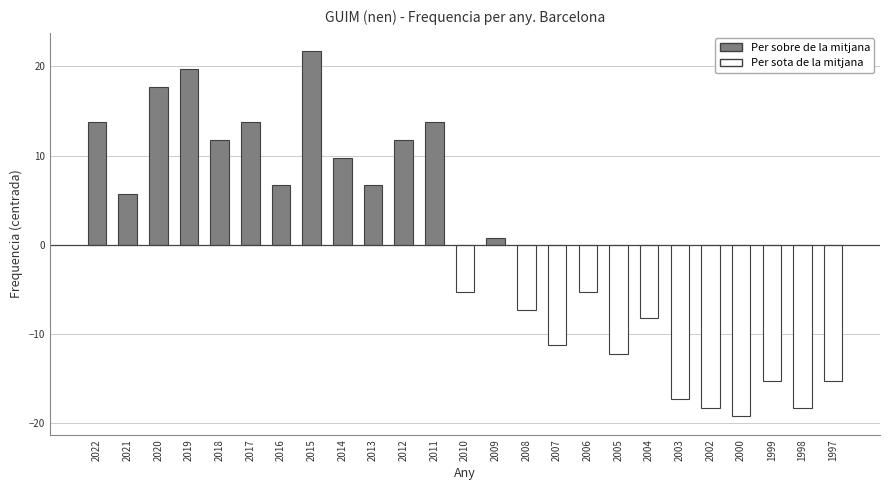

How many values are below zero?

12